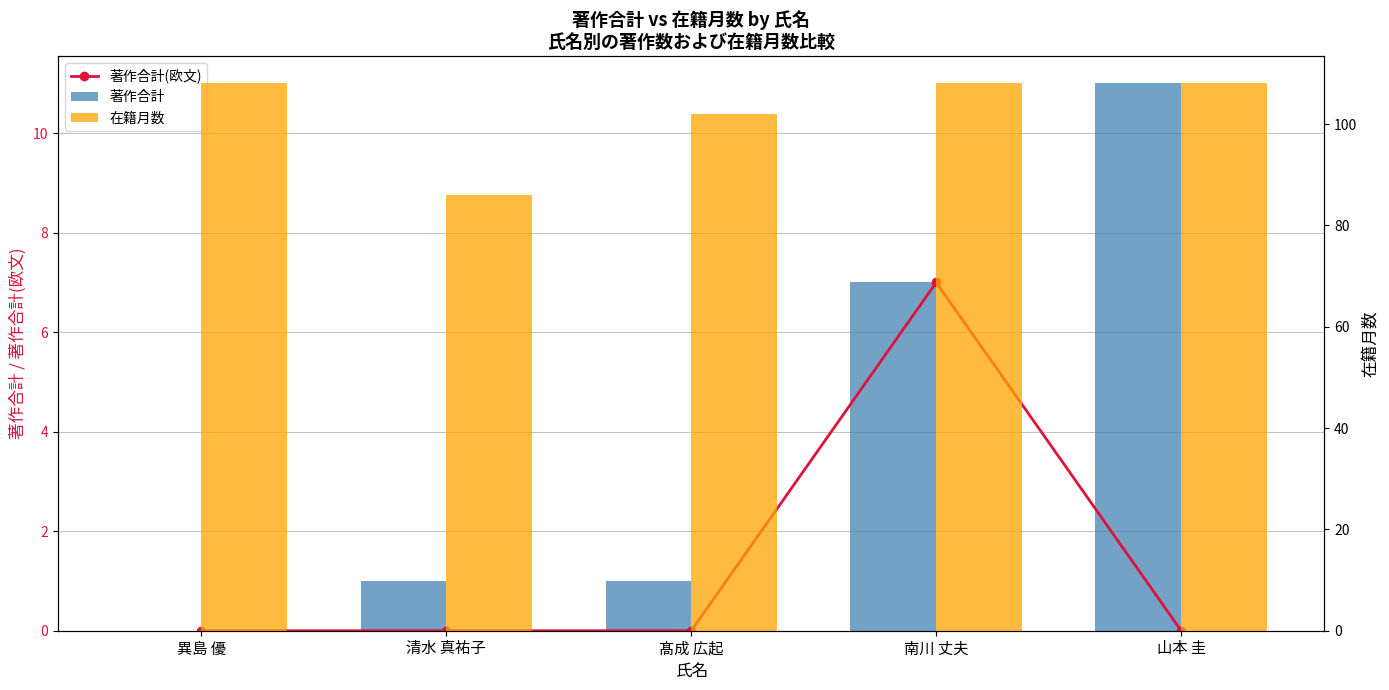

What is the maximum value for 著作合計(欧文)?

7